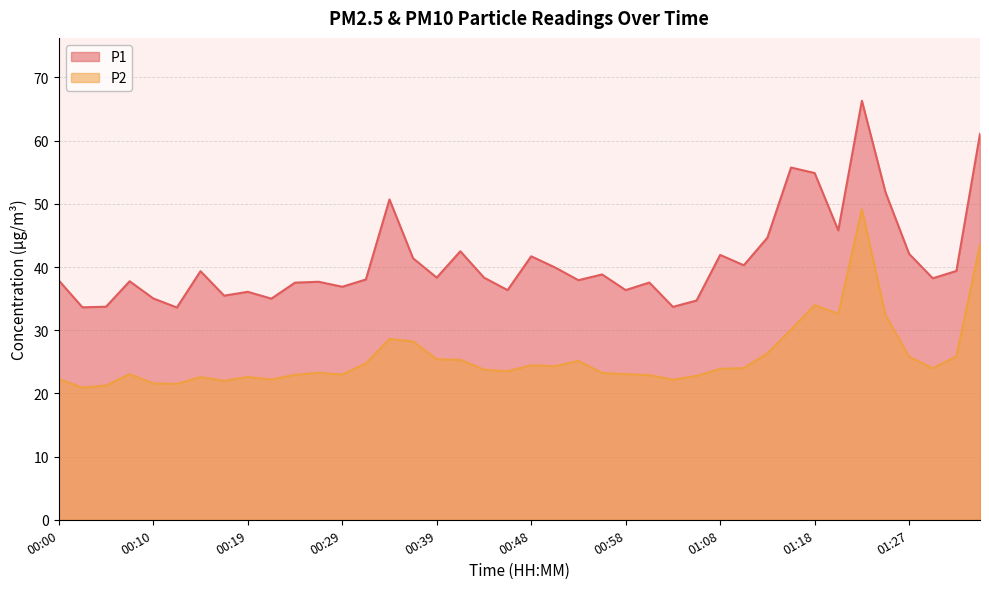

Does the chart display data point markers on the line(s)?

No